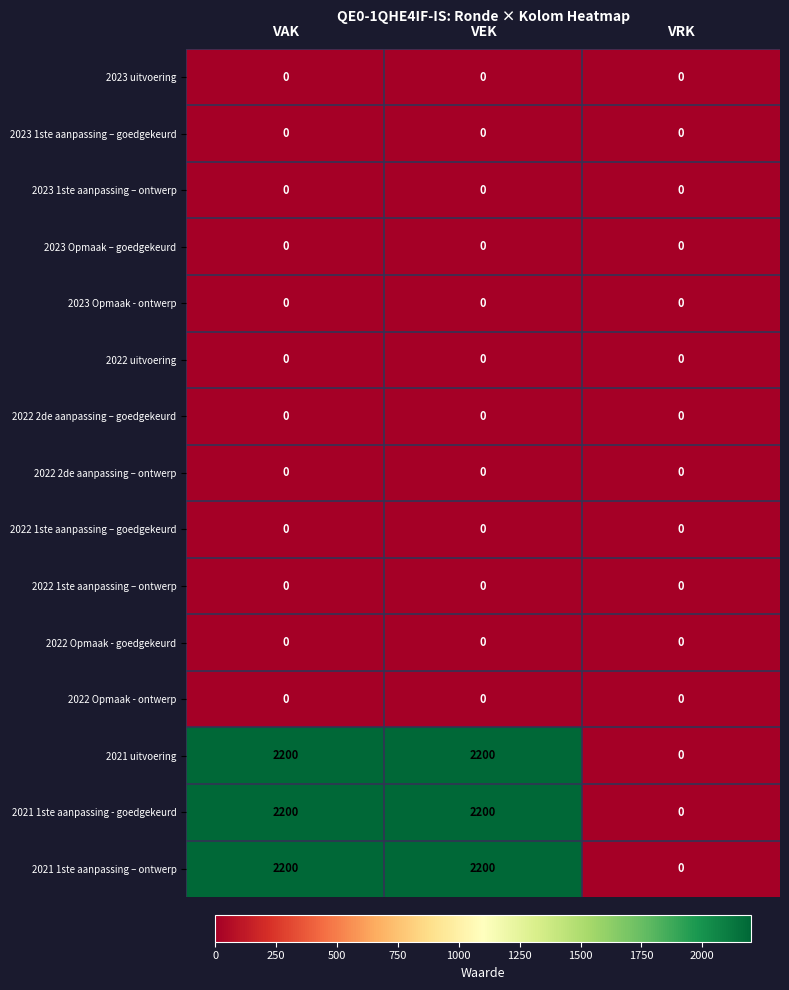

What is the maximum value shown in the chart?

2200